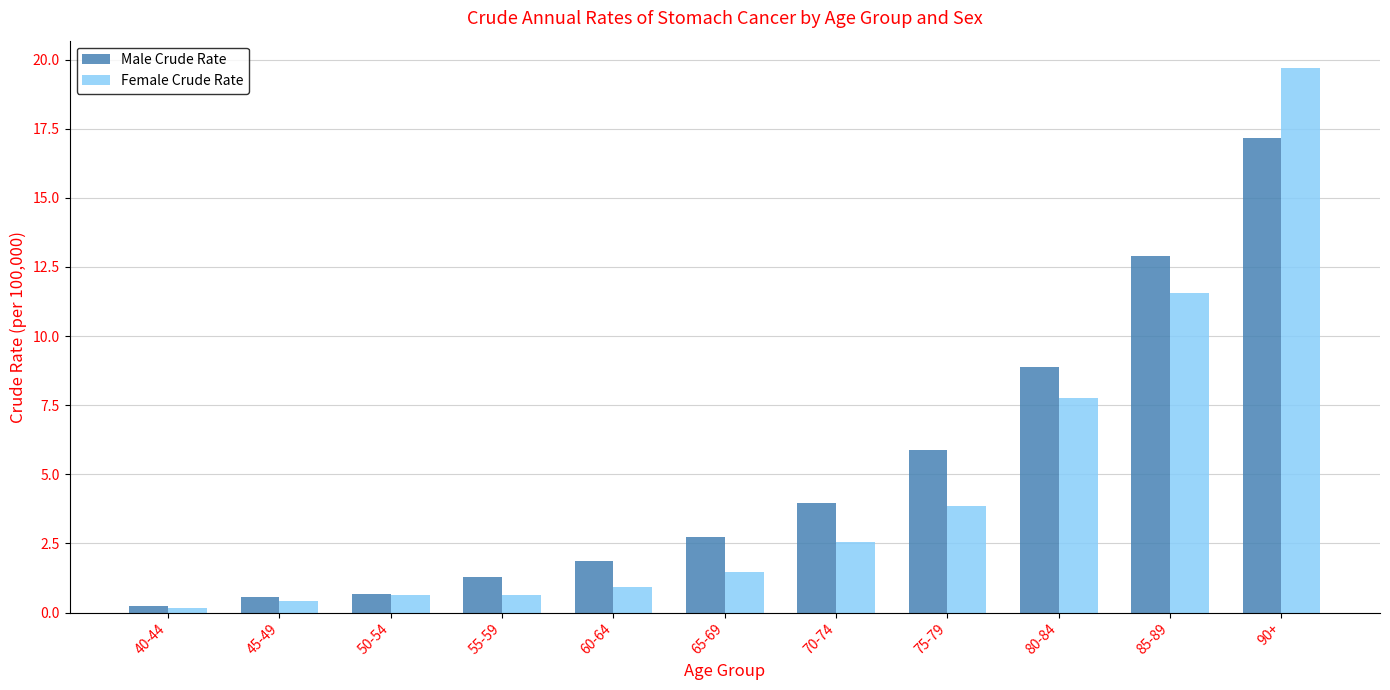

What is the difference between the maximum and second lowest values in the Male Crude Rate series?

16.6